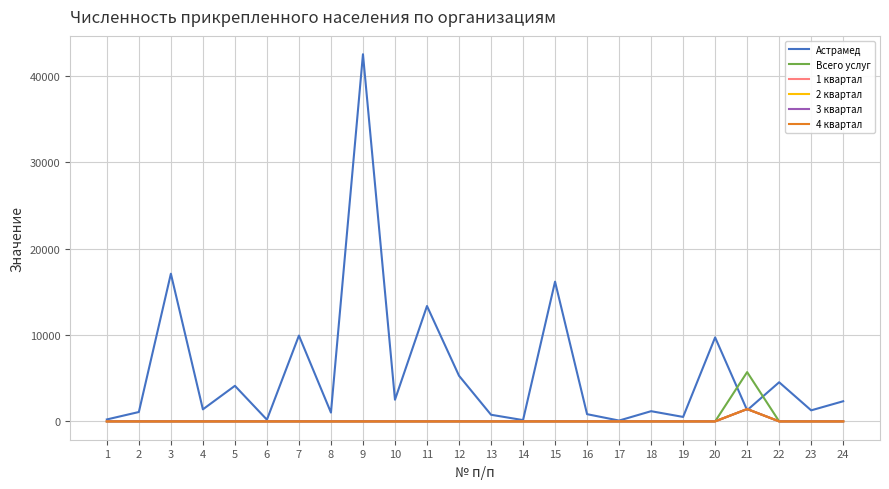

Is this an area chart (filled region under the line)?

No